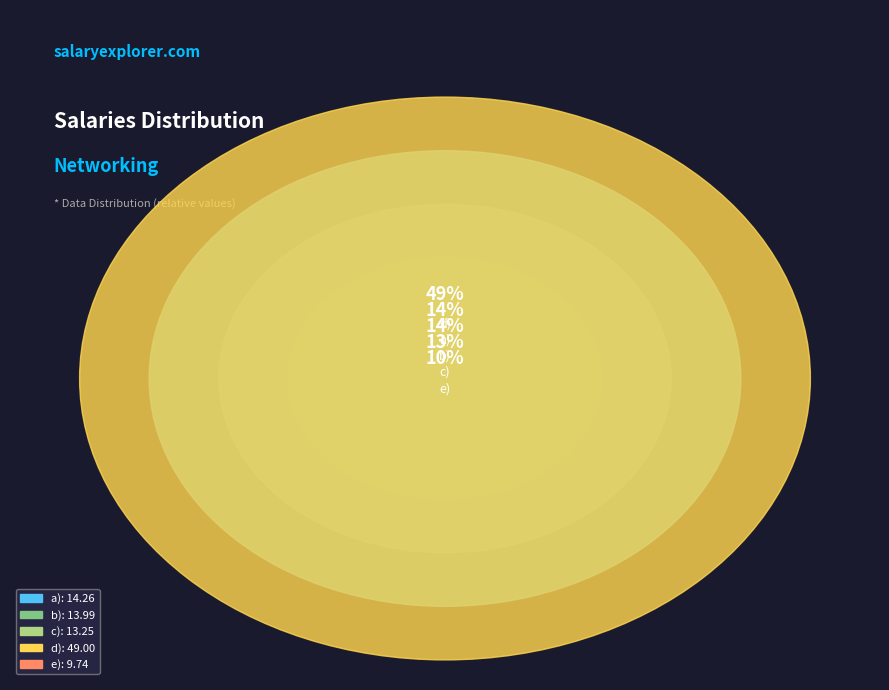

How much of the chart is everything except a)?

85.8%